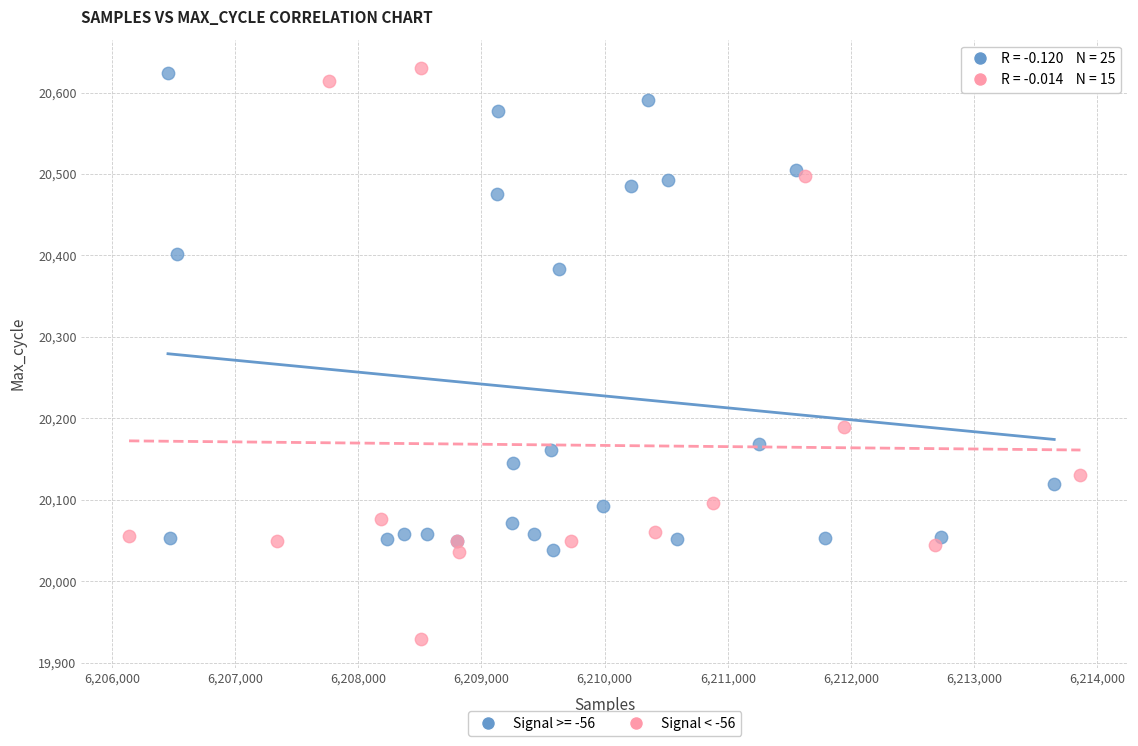

Which series reaches the minimum Y coordinate?

Signal < -56